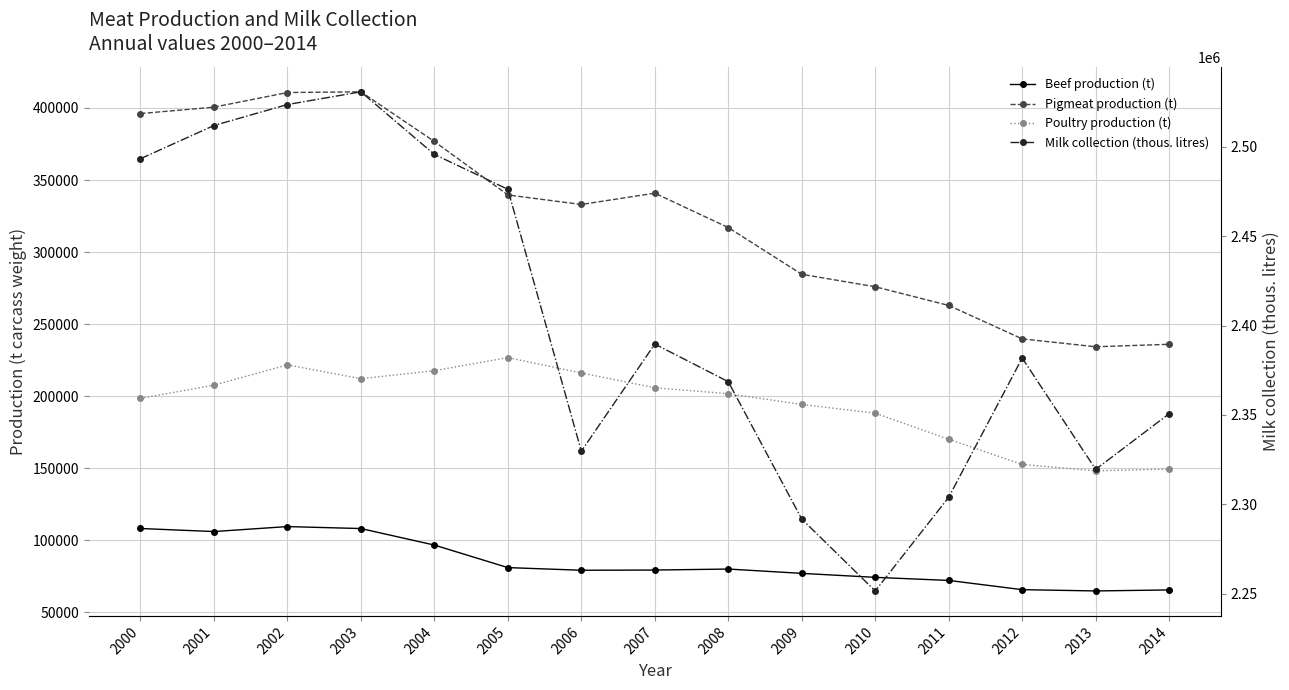

At which category is the sum across all series the highest?

2002